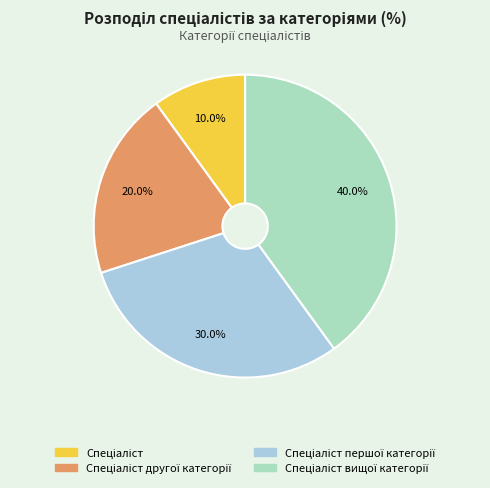

Count the number of slices in the pie.

4